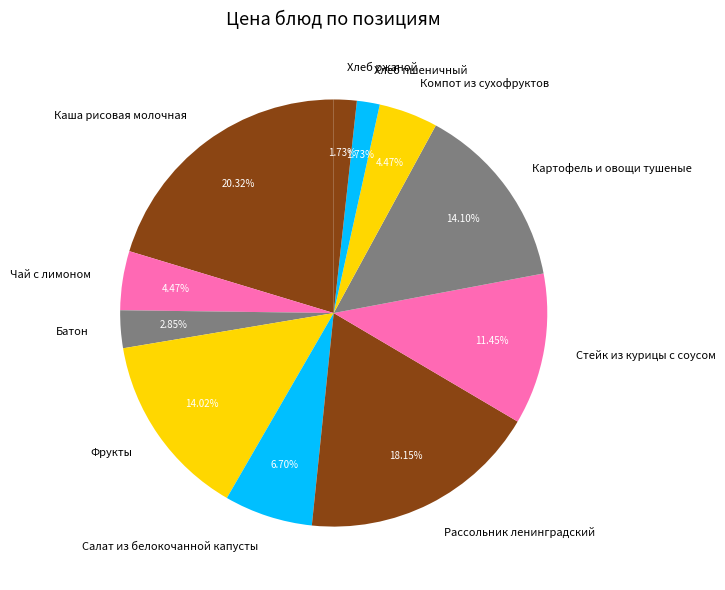

Is the sum of Батон and Салат из белокочанной капусты greater than half?

No